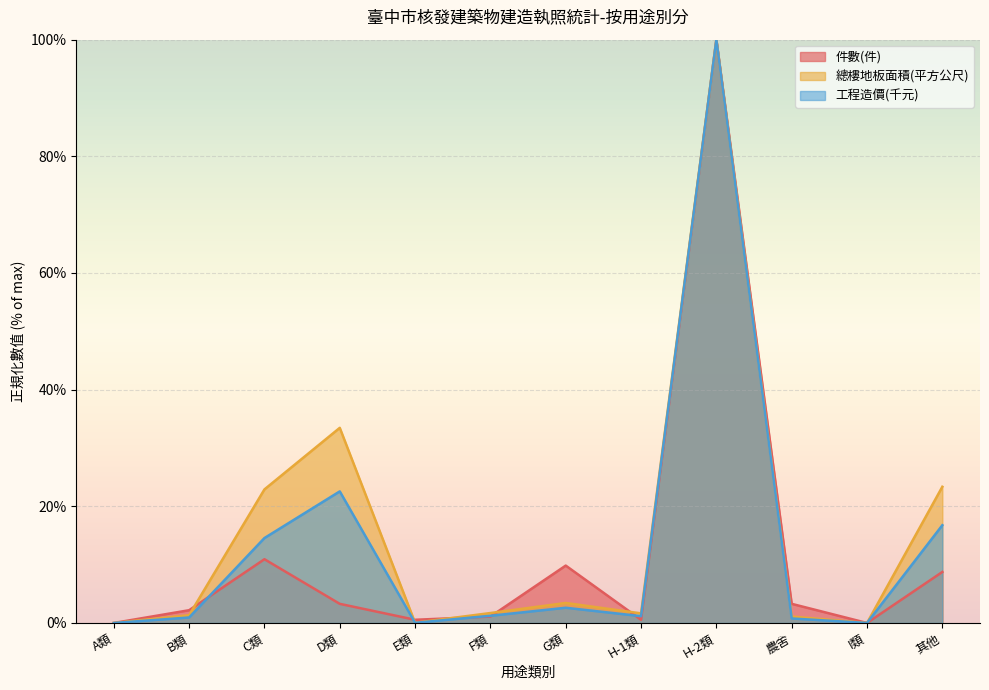

Does the chart display data point markers on the line(s)?

No